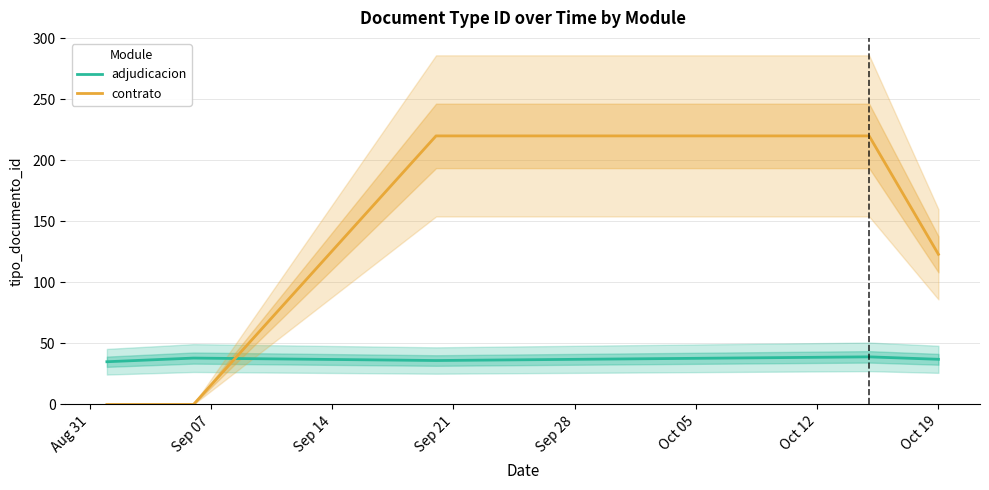

What is the sum of all contrato values?

563